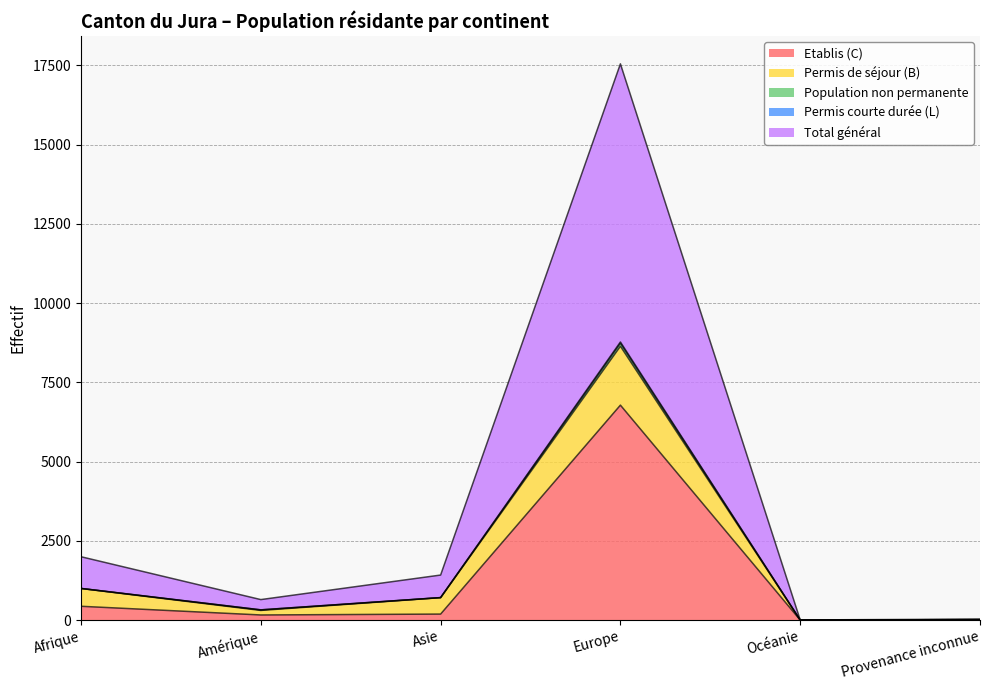

What is the maximum value shown in the chart?

17548